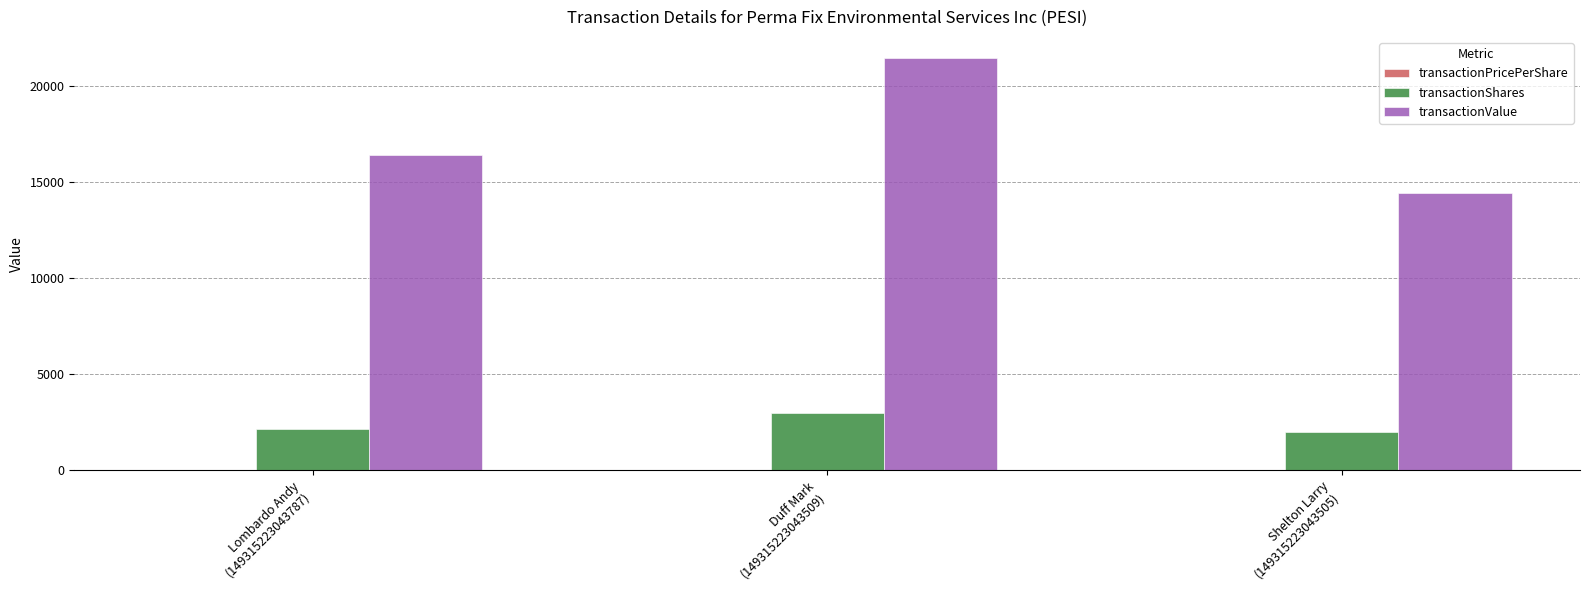

Which series has the largest total across all categories?

transactionValue